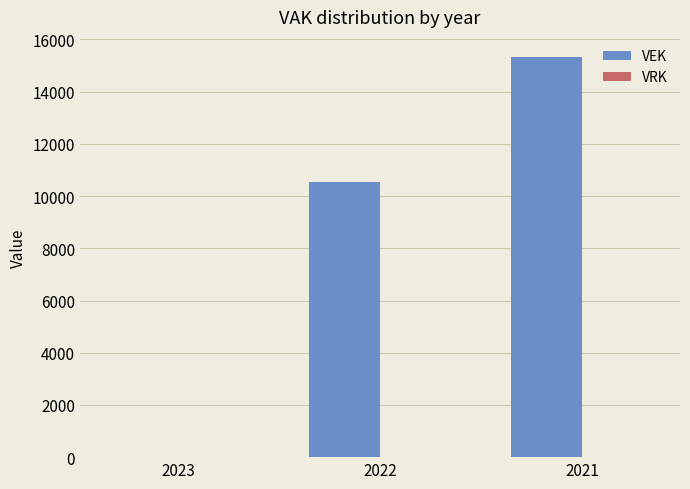

Where is the data nearest to the value 7666?

2022